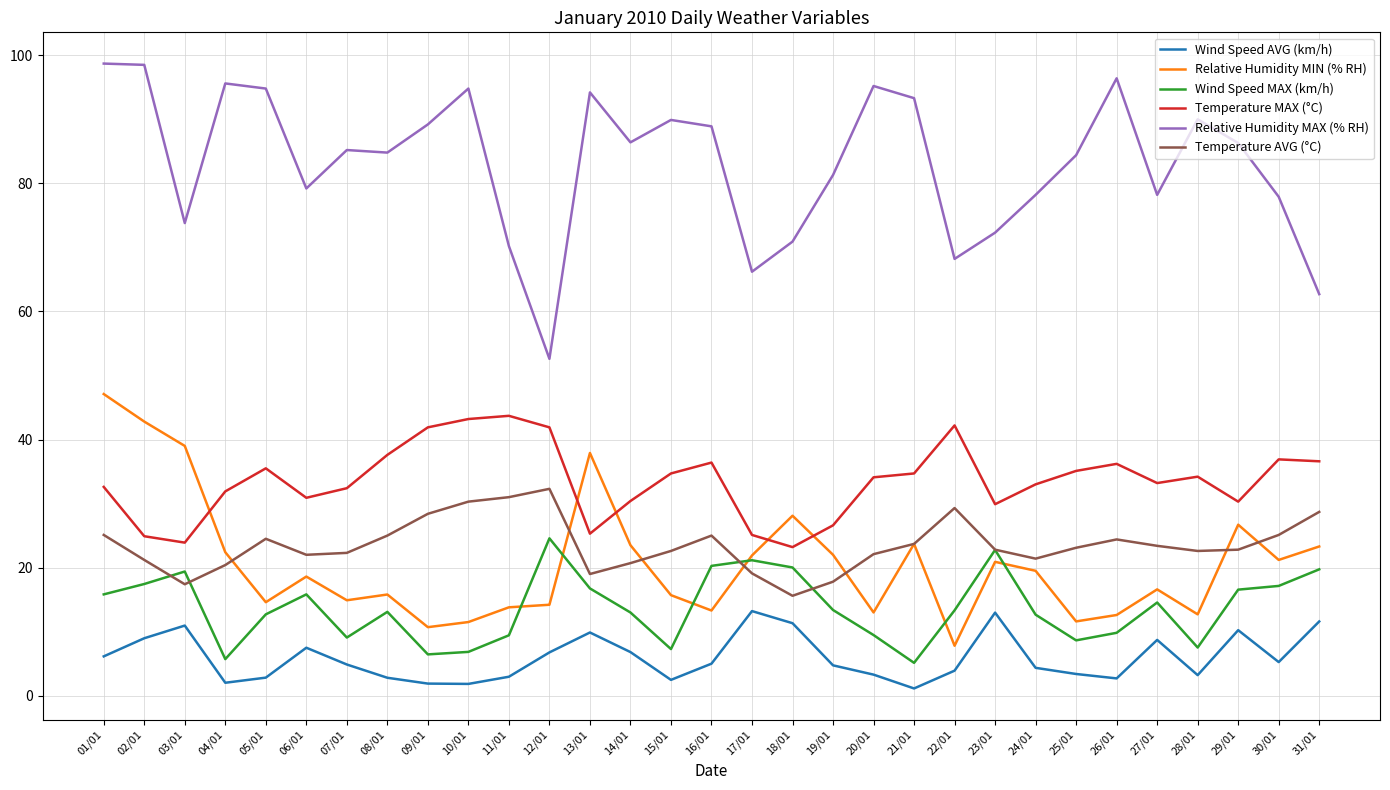

The value of Relative Humidity MIN (% RH) at 19/01 is 11.9. True or false?

False